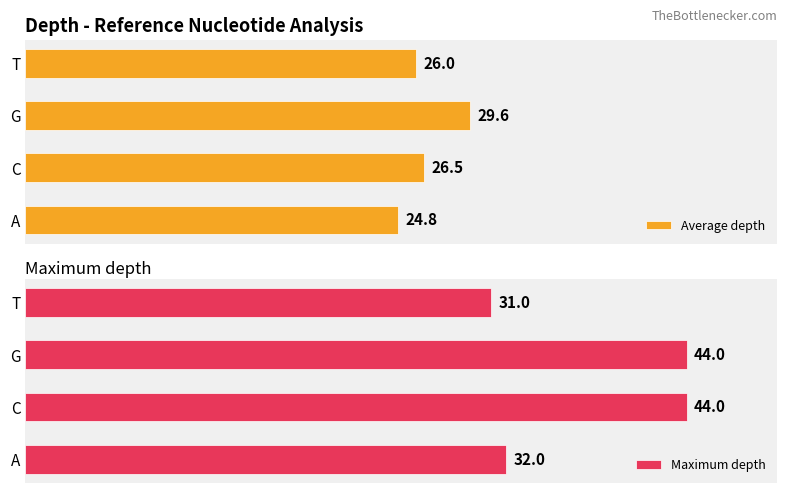

What is the difference between the maximum and minimum values in the Average depth series?

4.8